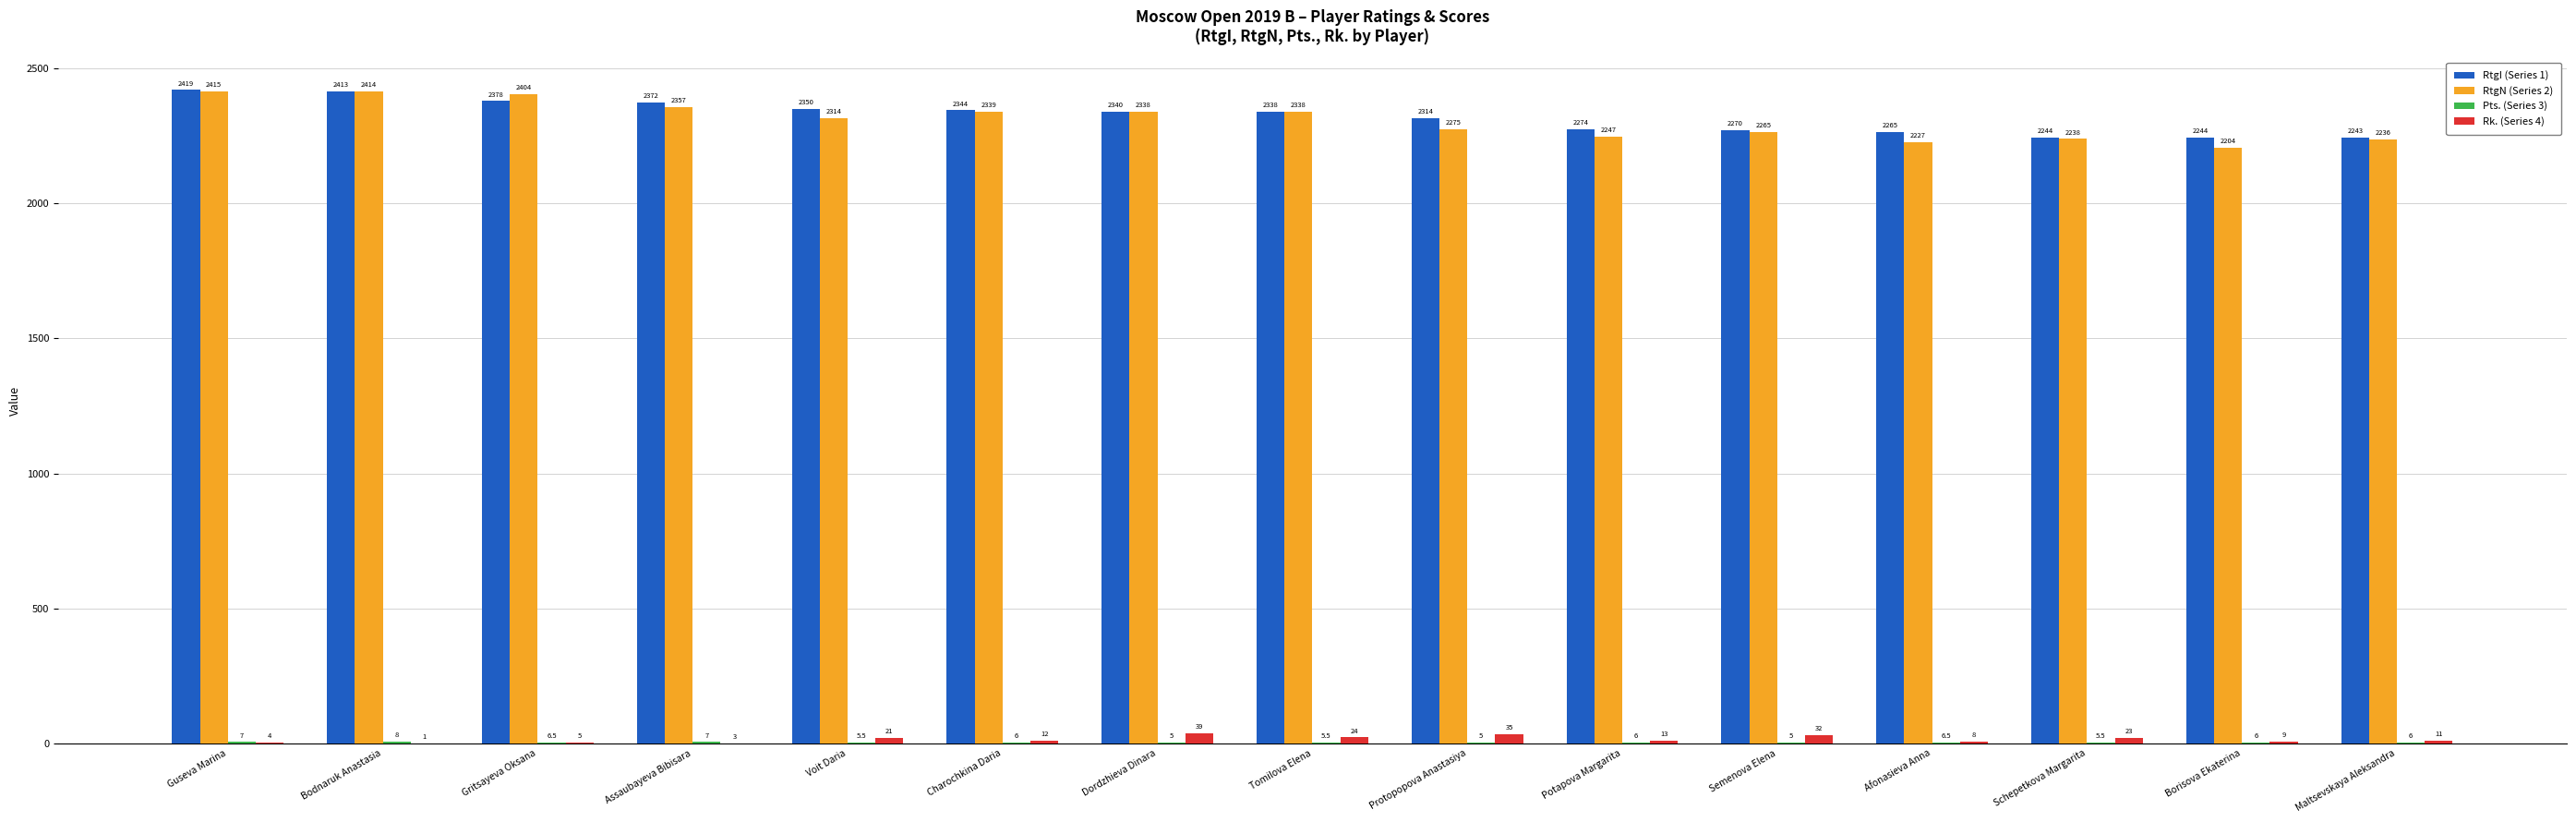

Read the Rk. (Series 4) value at Potapova Margarita.

13.0